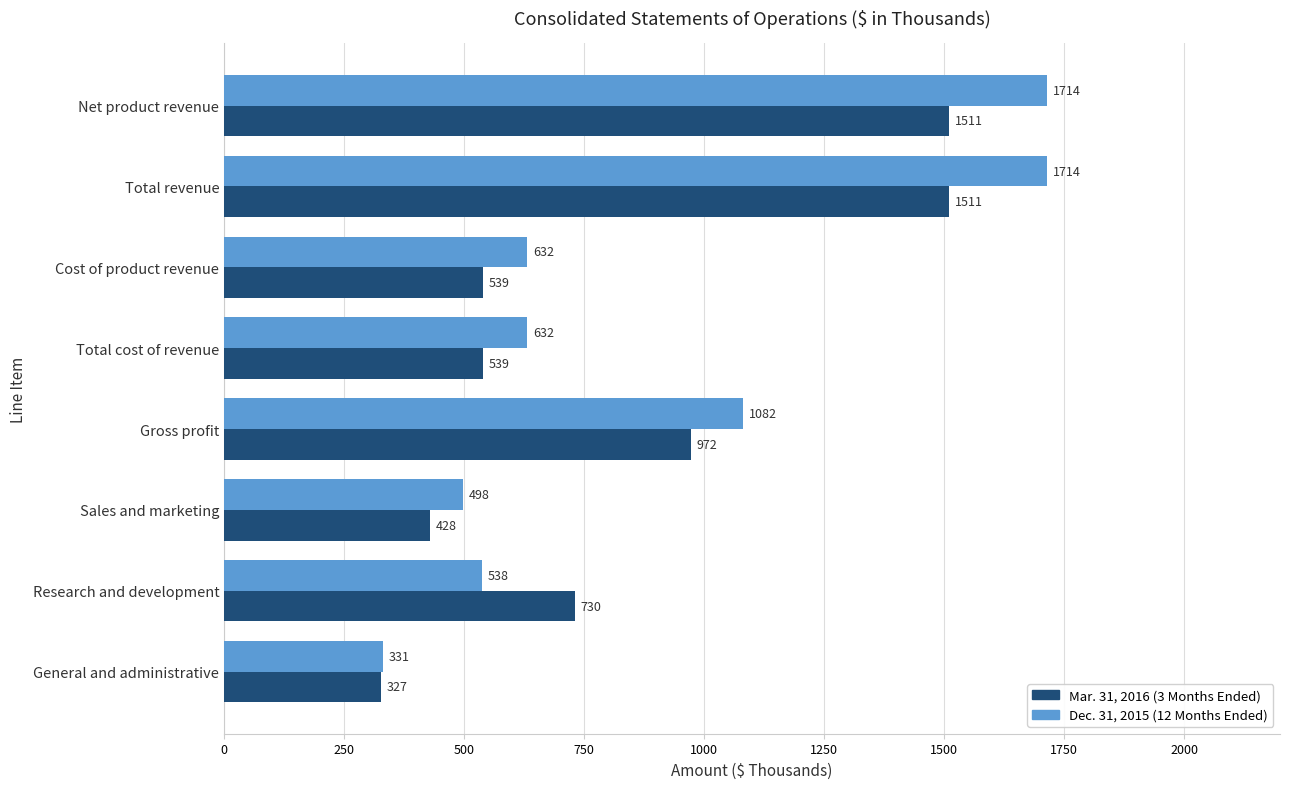

What is the total value across all series at Total cost of revenue?

1171